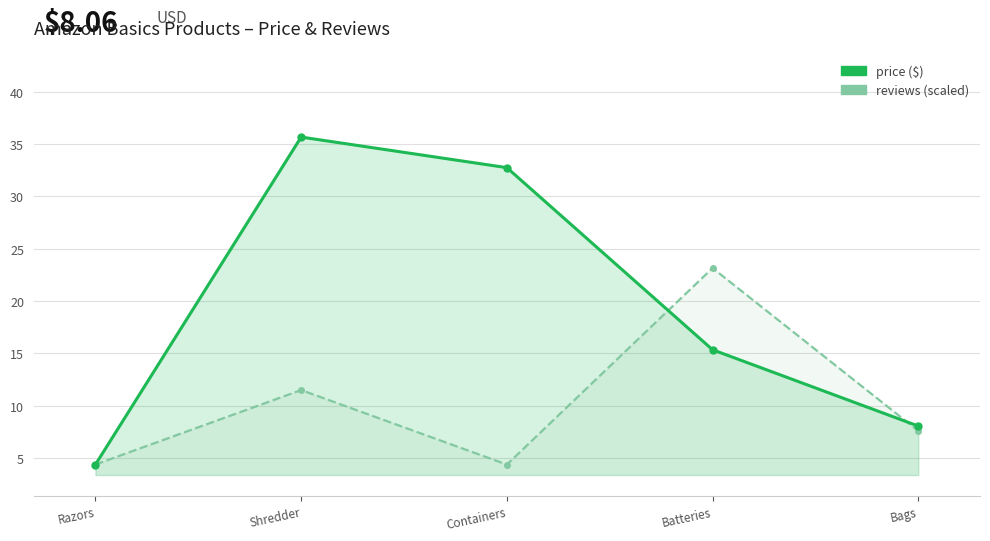

What is the sum of all price values?

96.2